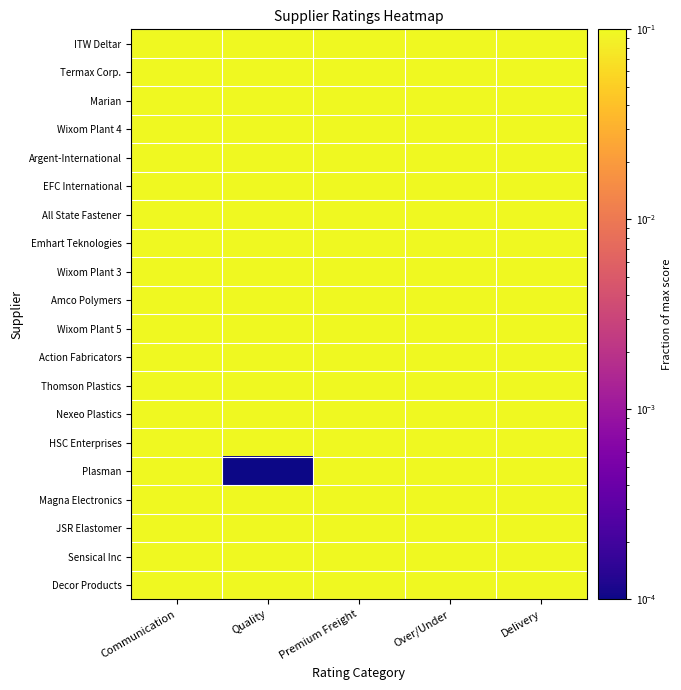

Rank the series by their maximum value, from lowest to highest.

ITW Deltar, Termax Corp., Marian, Wixom Plant 4, Argent-International, EFC International, All State Fastener, Emhart Teknologies, Wixom Plant 3, Amco Polymers, Wixom Plant 5, Action Fabricators, Thomson Plastics, Nexeo Plastics, HSC Enterprises, Plasman, Magna Electronics, JSR Elastomer, Sensical Inc, Decor Products